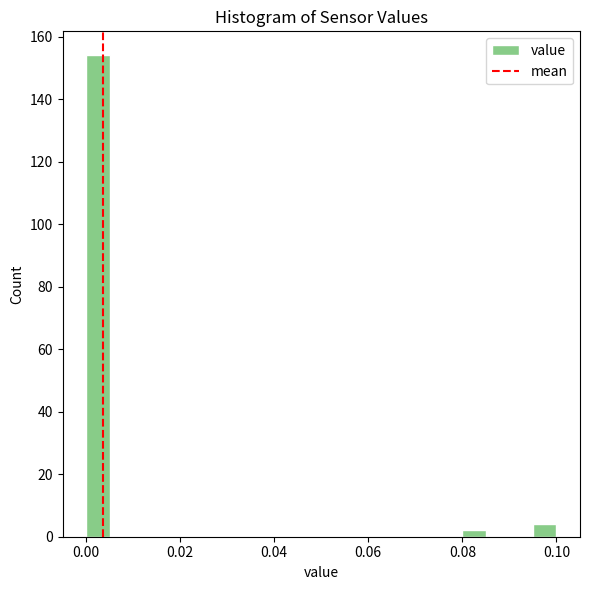

Read against the x-axis, roughly where is the centre of the tallest bar?

0.002